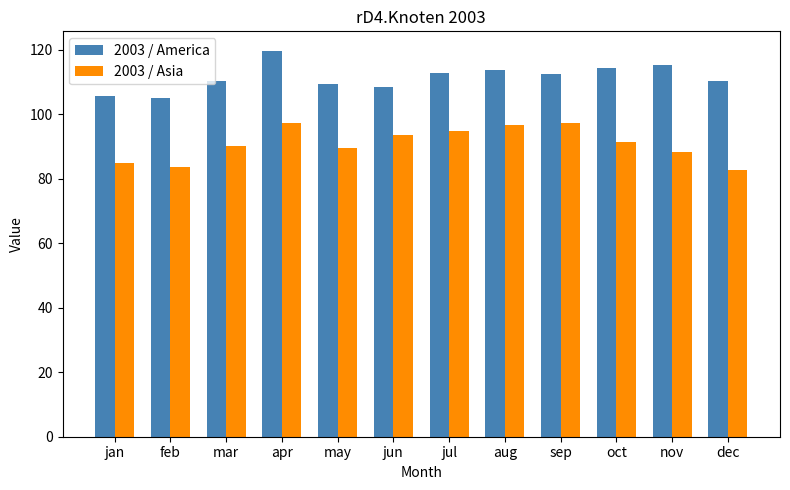

The 2003 / America series shows 105.0 at feb. True or false?

True